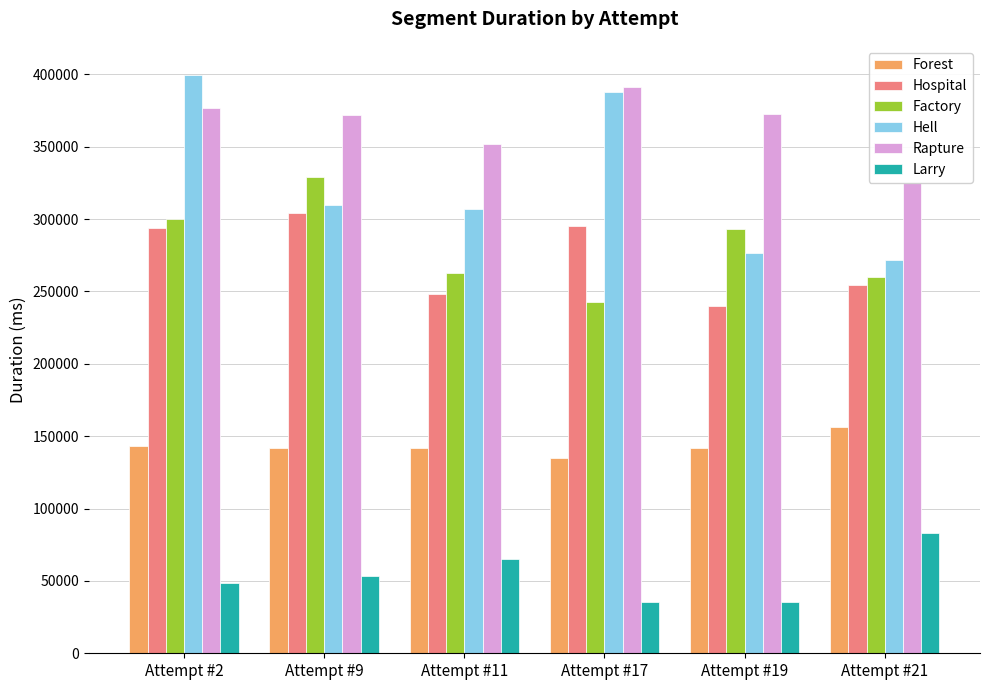

How many series are shown in this chart?

6